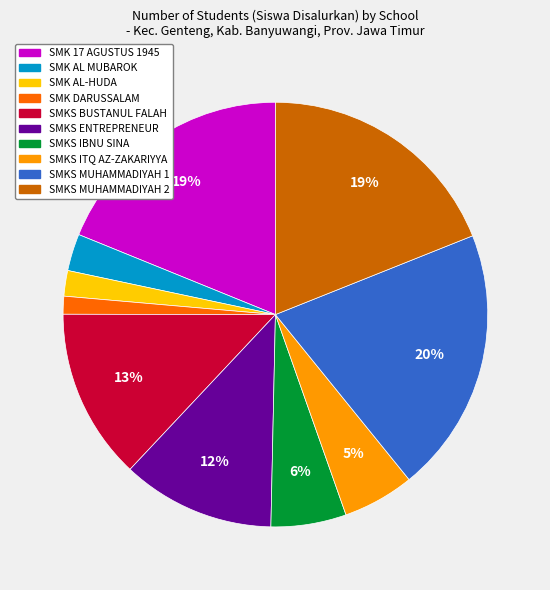

Is there any slice that represents more than half of the pie?

No